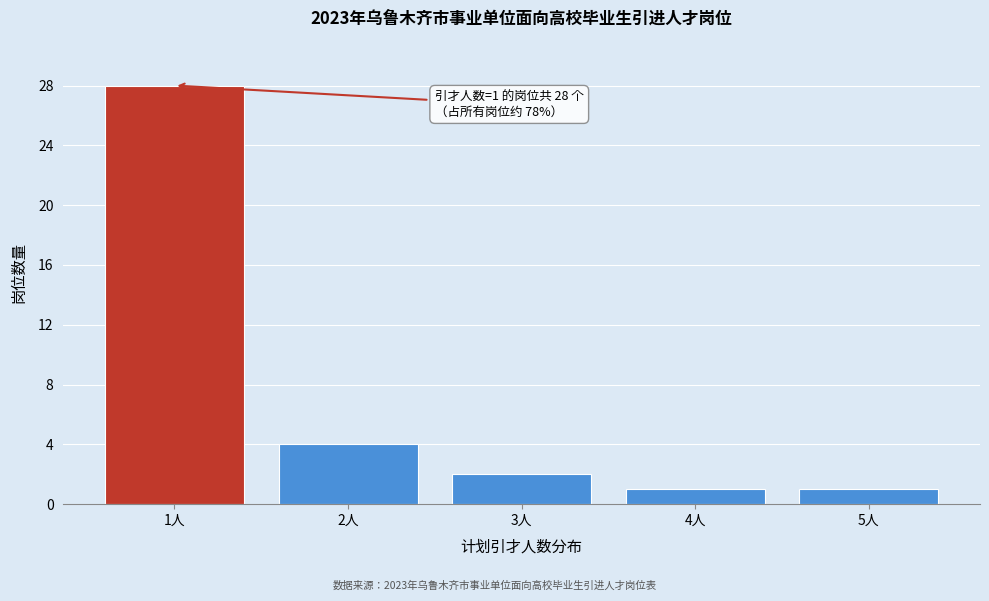

Reading right to left, what are all the values shown in this chart?

1	1	2	4	28